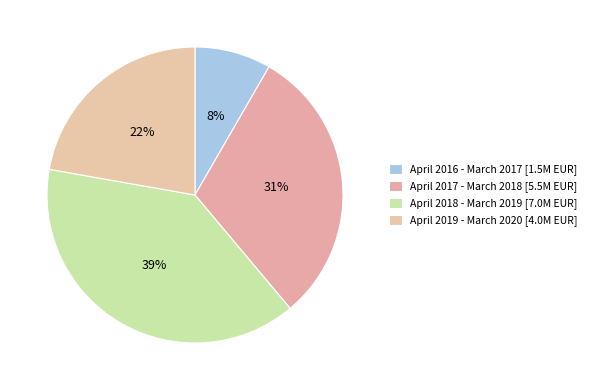

To the nearest percent, what is the combined percentage of April 2017 - March 2018 and April 2018 - March 2019?

69%